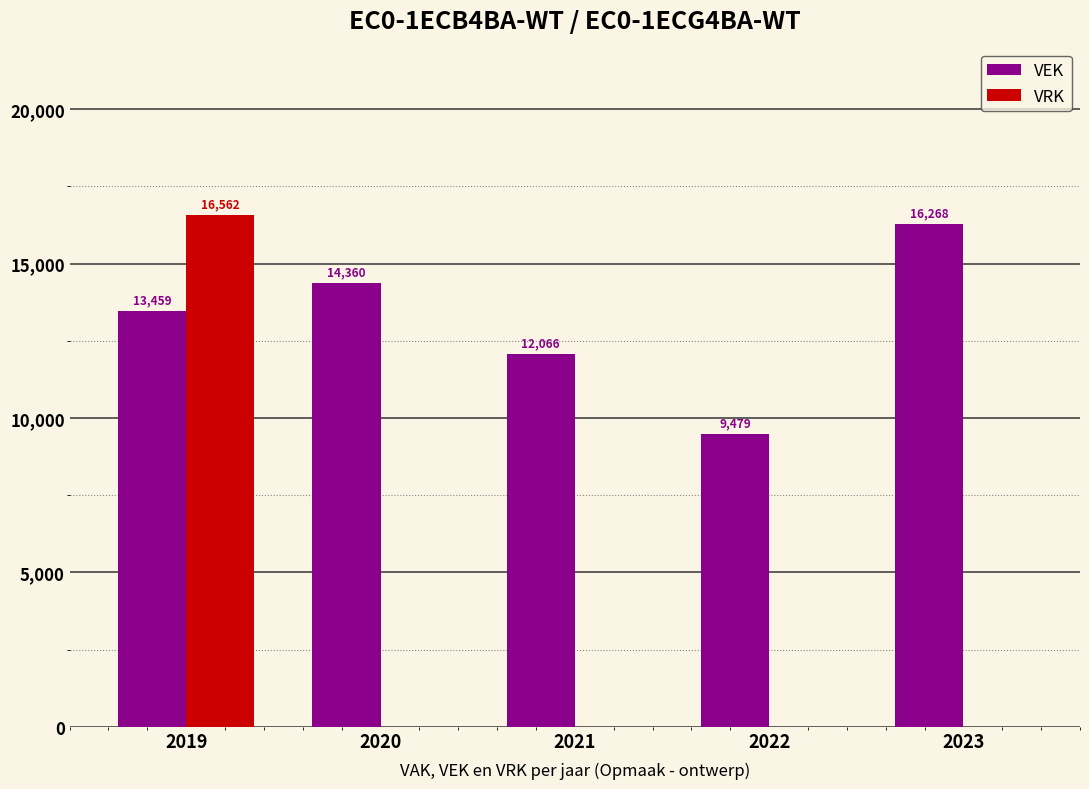

The value of VEK at 2023 is 16268. True or false?

True